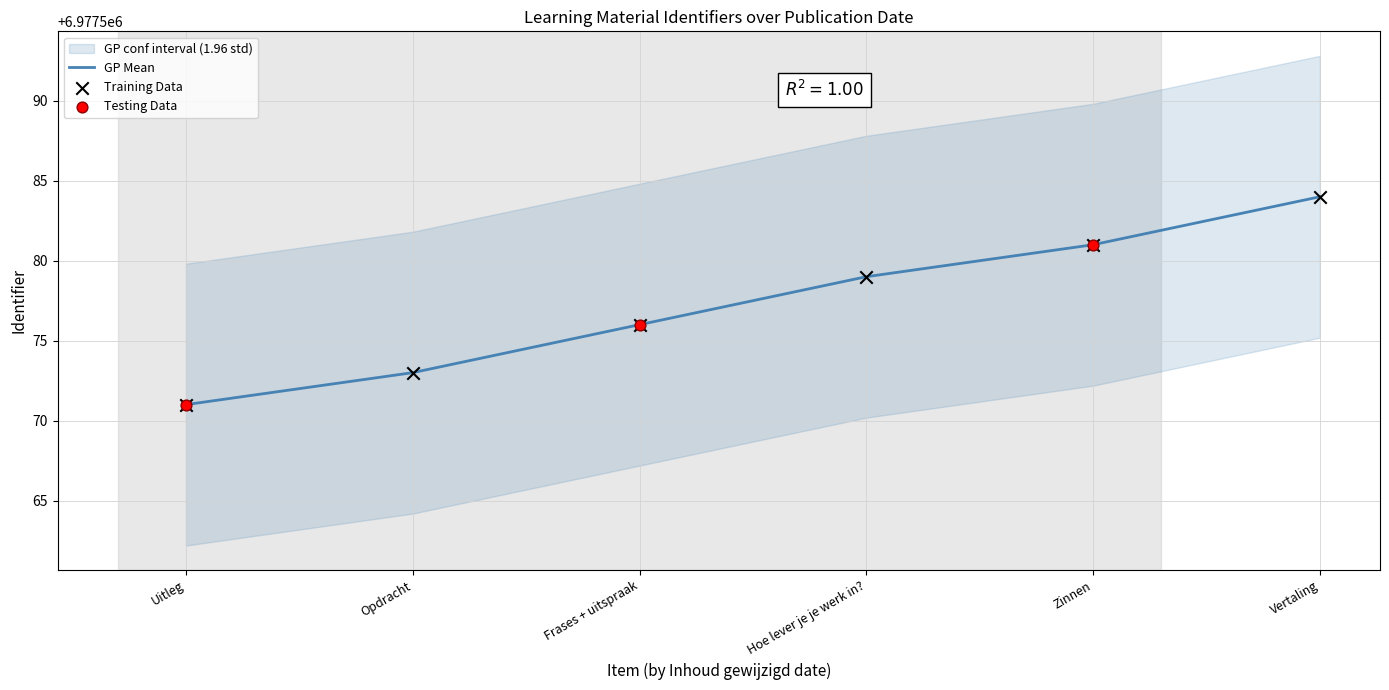

Approximately how many times larger is the value at Uitleg compared to Zinnen?

1.0